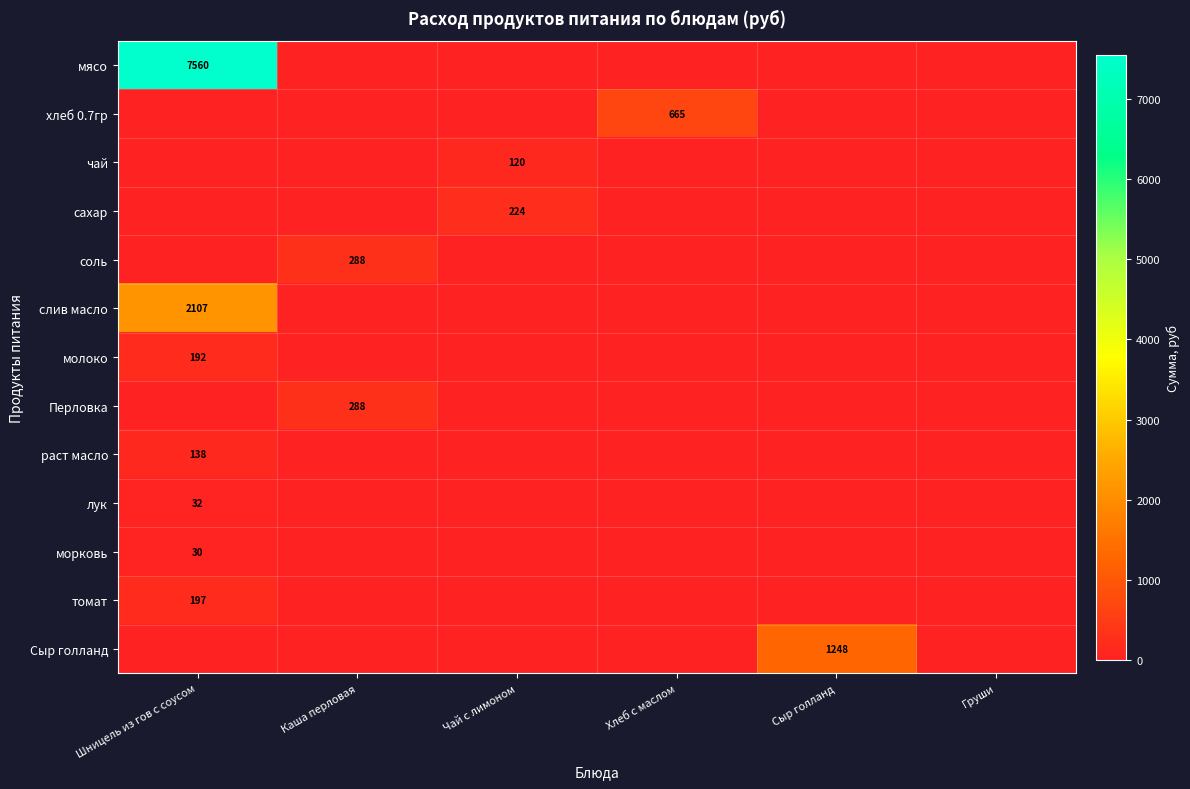

The Сыр голланд series shows 1248 at Сыр голланд. True or false?

True